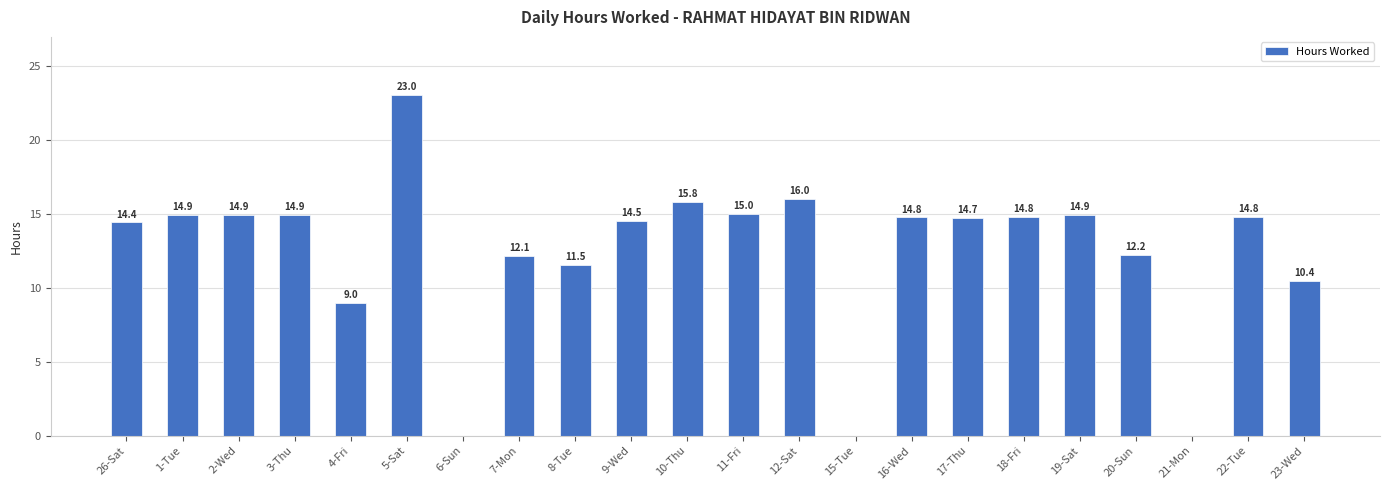

Where does the data first go above 14?

26-Sat